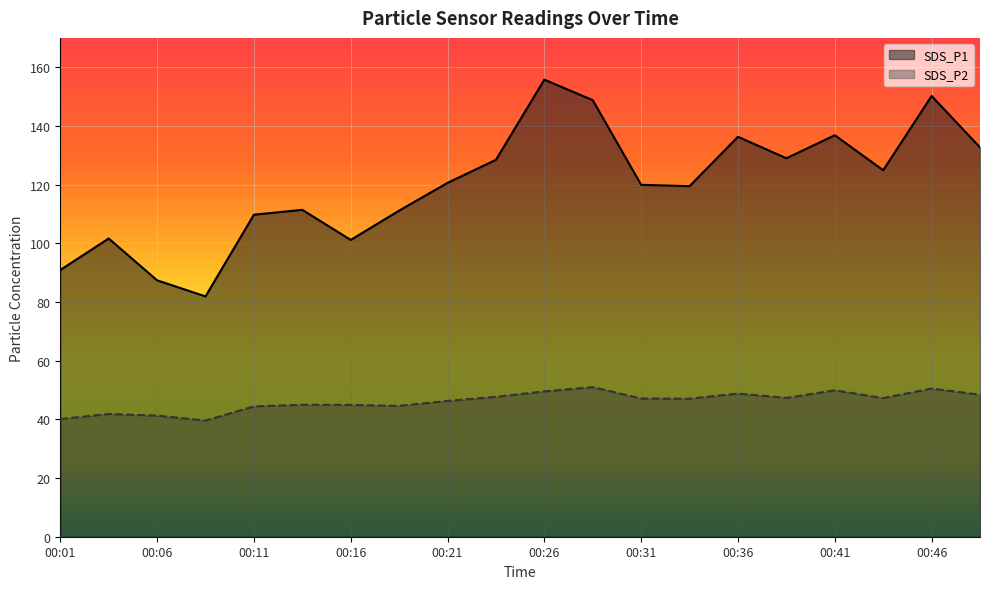

True or false: SDS_P1 and SDS_P2 intersect in this chart.

False